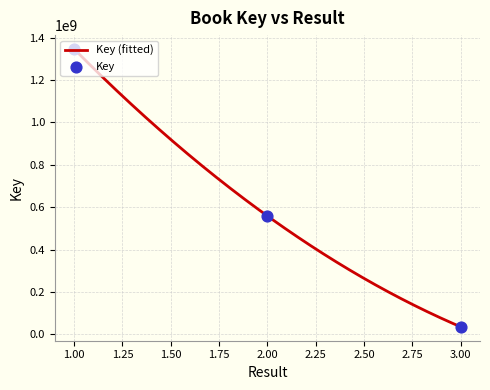

Approximately how many times larger is the value at 1 compared to 3?

37.9